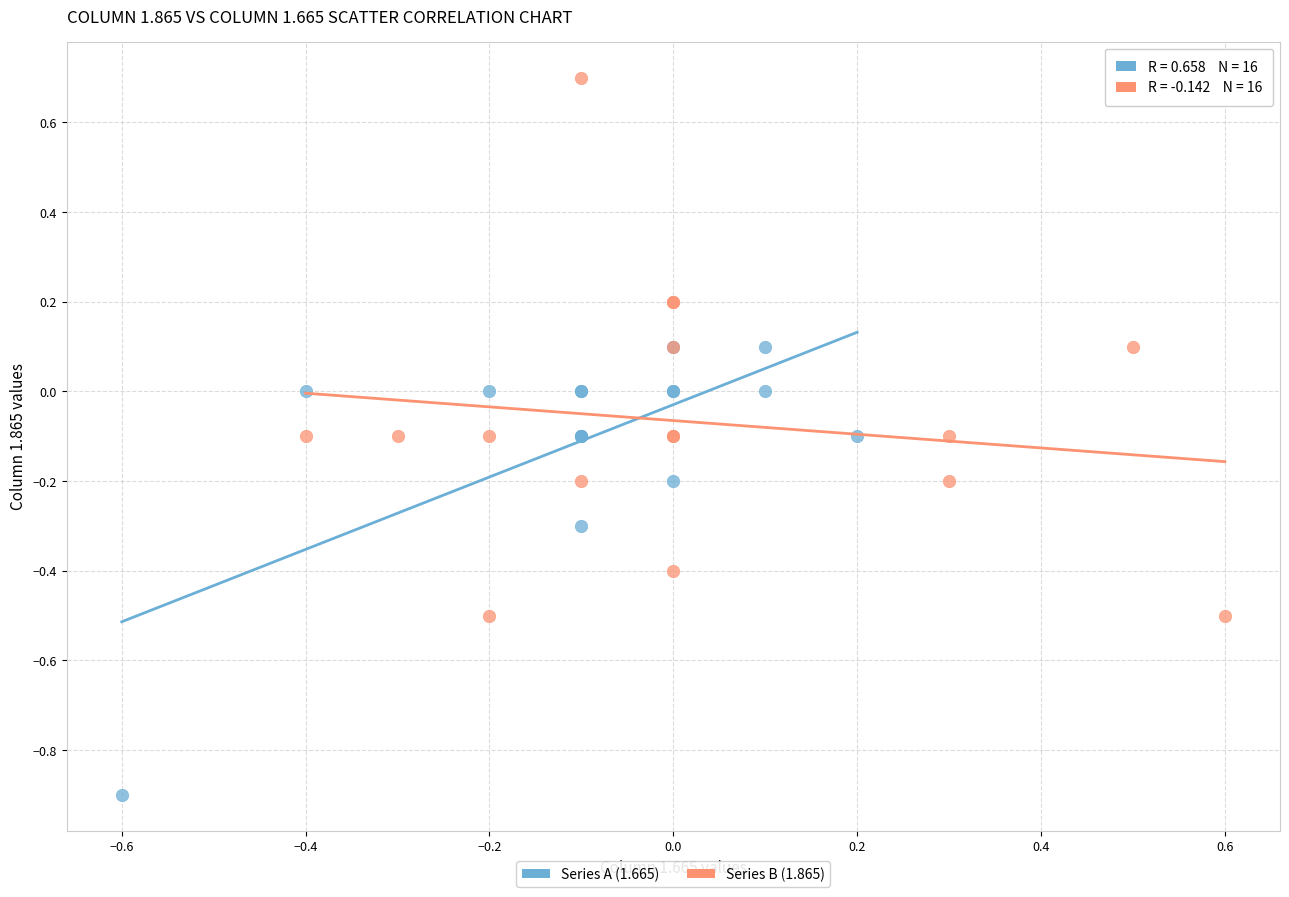

Which series has the largest Y range (max minus min)?

Series B (1.865)